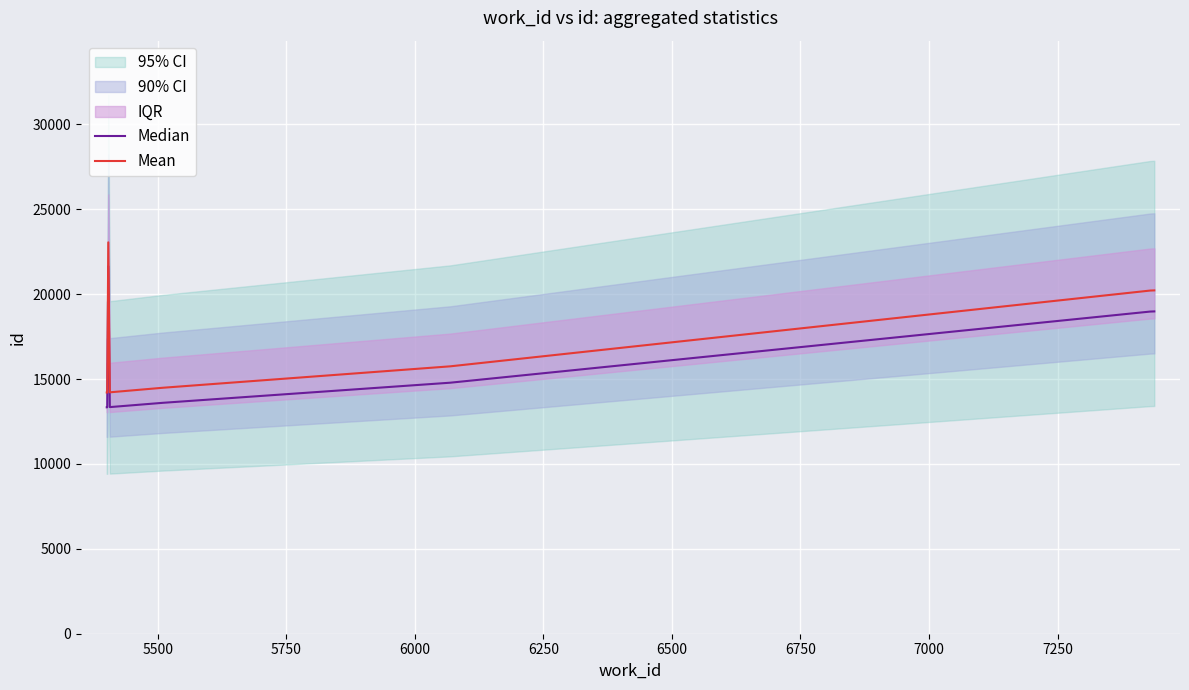

What is the maximum value for Median?

21636.6